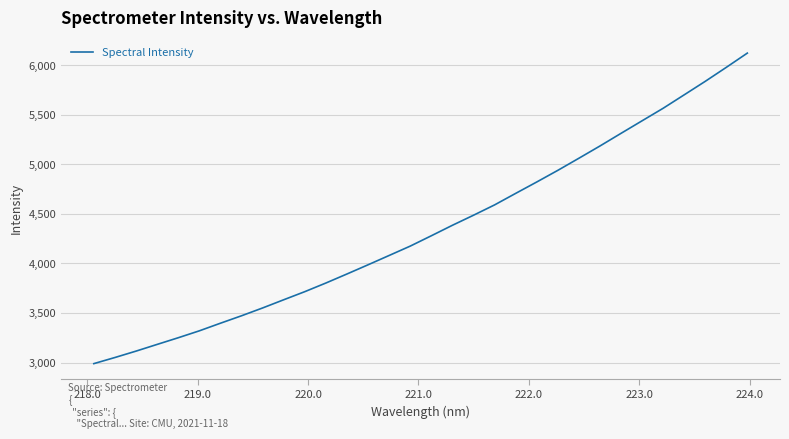

What is the smallest value displayed?

2989.7